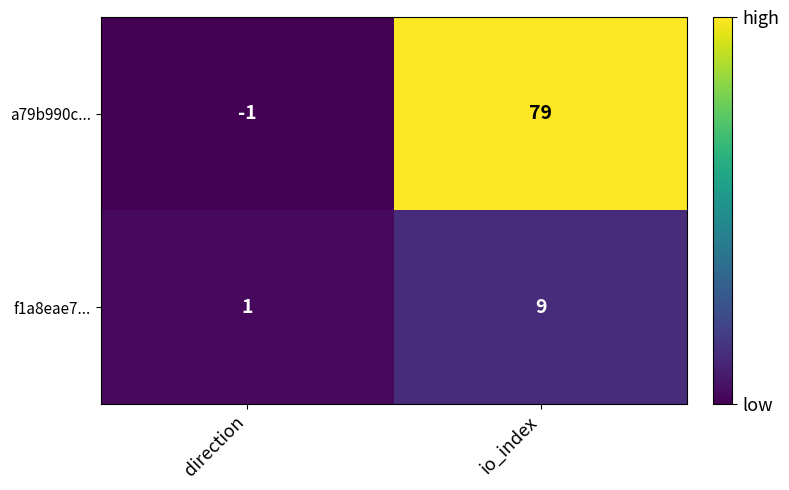

At which category is the sum across all series the highest?

io_index